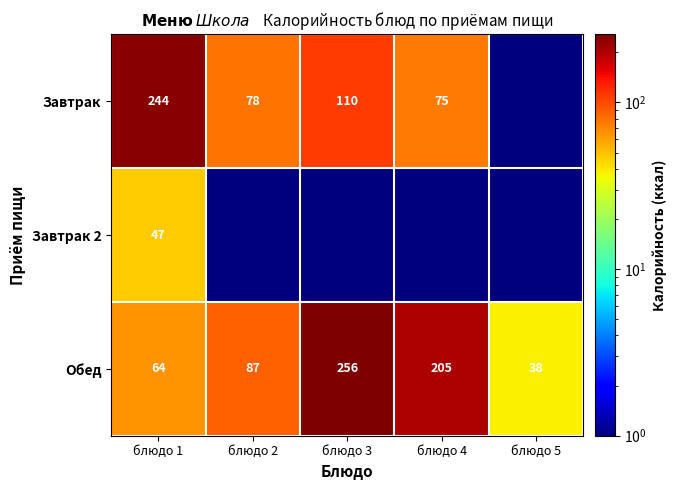

Which category has the lowest value across all series?

блюдо 5